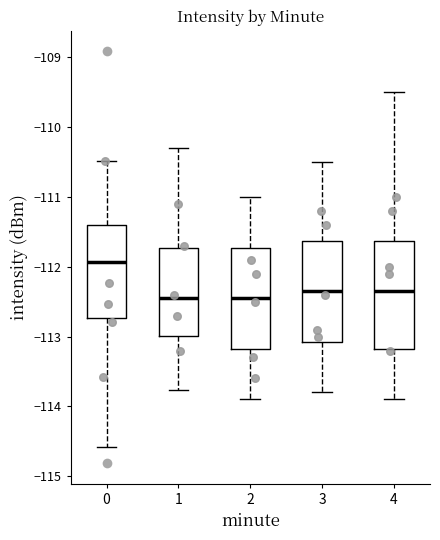

Reading left to right, read every box against the y-axis: the position of its median line, the range the box covers, and the ends of its whiskers. The values are not printed on the chart, so give them approximately, as read against the axis.

0: median -111.9, box -112.7 to -111.4, whiskers -114.6 to -110.5
1: median -112.5, box -113.0 to -111.7, whiskers -113.8 to -110.3
2: median -112.4, box -113.2 to -111.7, whiskers -113.9 to -111.0
3: median -112.3, box -113.1 to -111.6, whiskers -113.8 to -110.5
4: median -112.3, box -113.2 to -111.6, whiskers -113.9 to -109.5